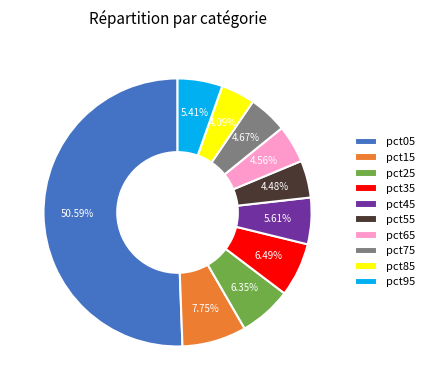

The pct05 slice represents 37% of the pie. True or false?

False